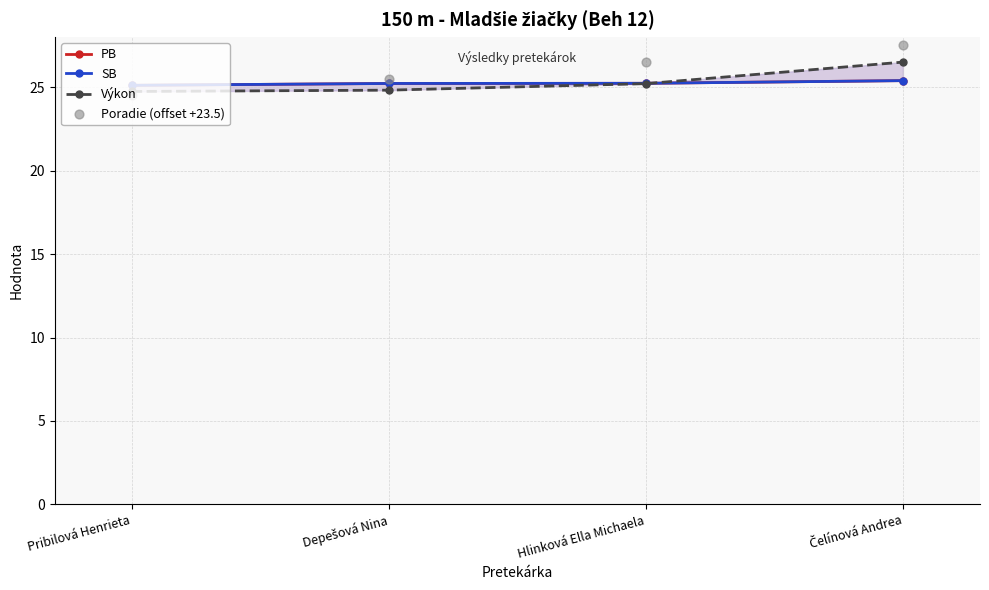

What is the total value across all series at Hlinková Ella Michaela?

102.2